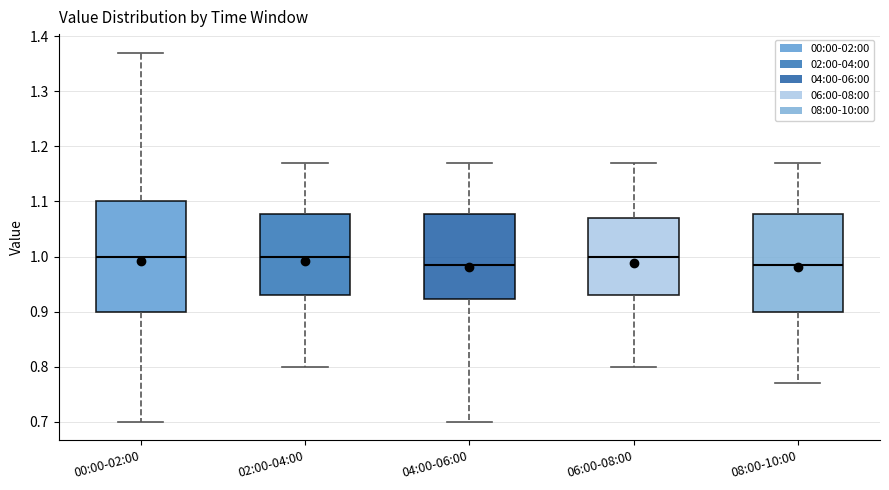

Reading left to right, read every box against the y-axis: the position of its median line, the range the box covers, and the ends of its whiskers. The values are not printed on the chart, so give them approximately, as read against the axis.

00:00-02:00: median 1.00, box 0.90 to 1.10, whiskers 0.70 to 1.37
02:00-04:00: median 1.00, box 0.93 to 1.08, whiskers 0.80 to 1.17
04:00-06:00: median 0.99, box 0.92 to 1.08, whiskers 0.70 to 1.17
06:00-08:00: median 1.00, box 0.93 to 1.07, whiskers 0.80 to 1.17
08:00-10:00: median 0.99, box 0.90 to 1.08, whiskers 0.77 to 1.17